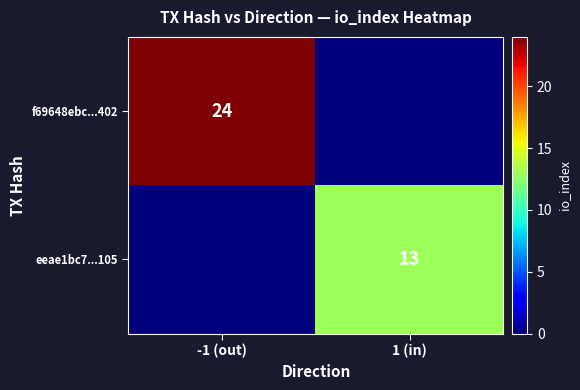

The value of eeae1bc7...105 at 1 (in) is 18. True or false?

False